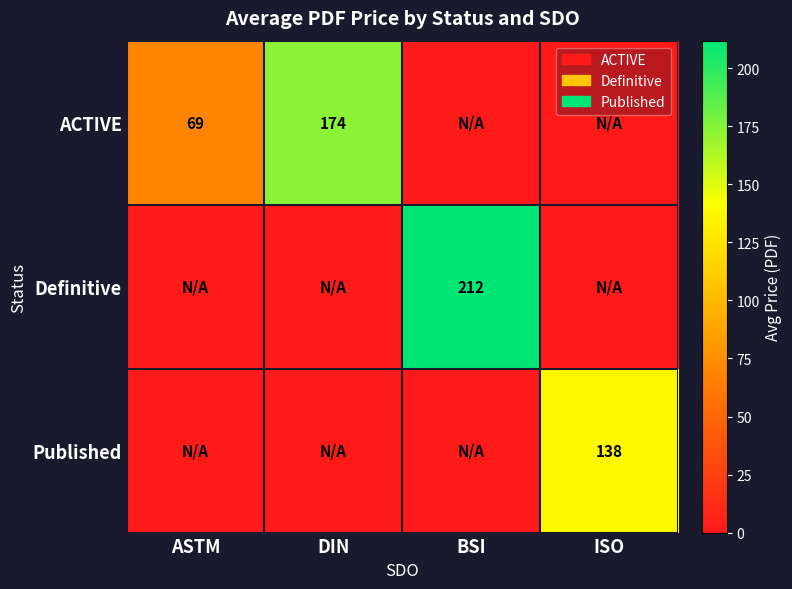

The ACTIVE series shows 286 at DIN. True or false?

False